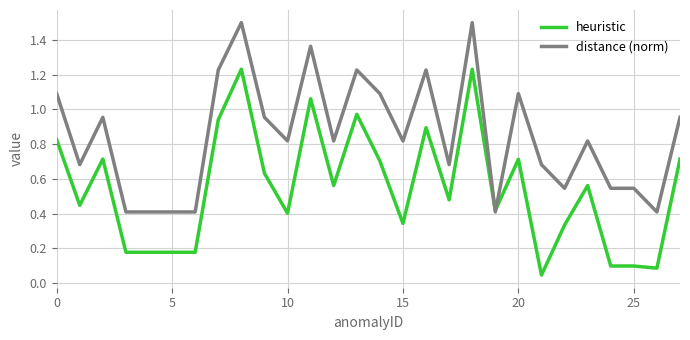

Which series has the widest spread of values?

heuristic